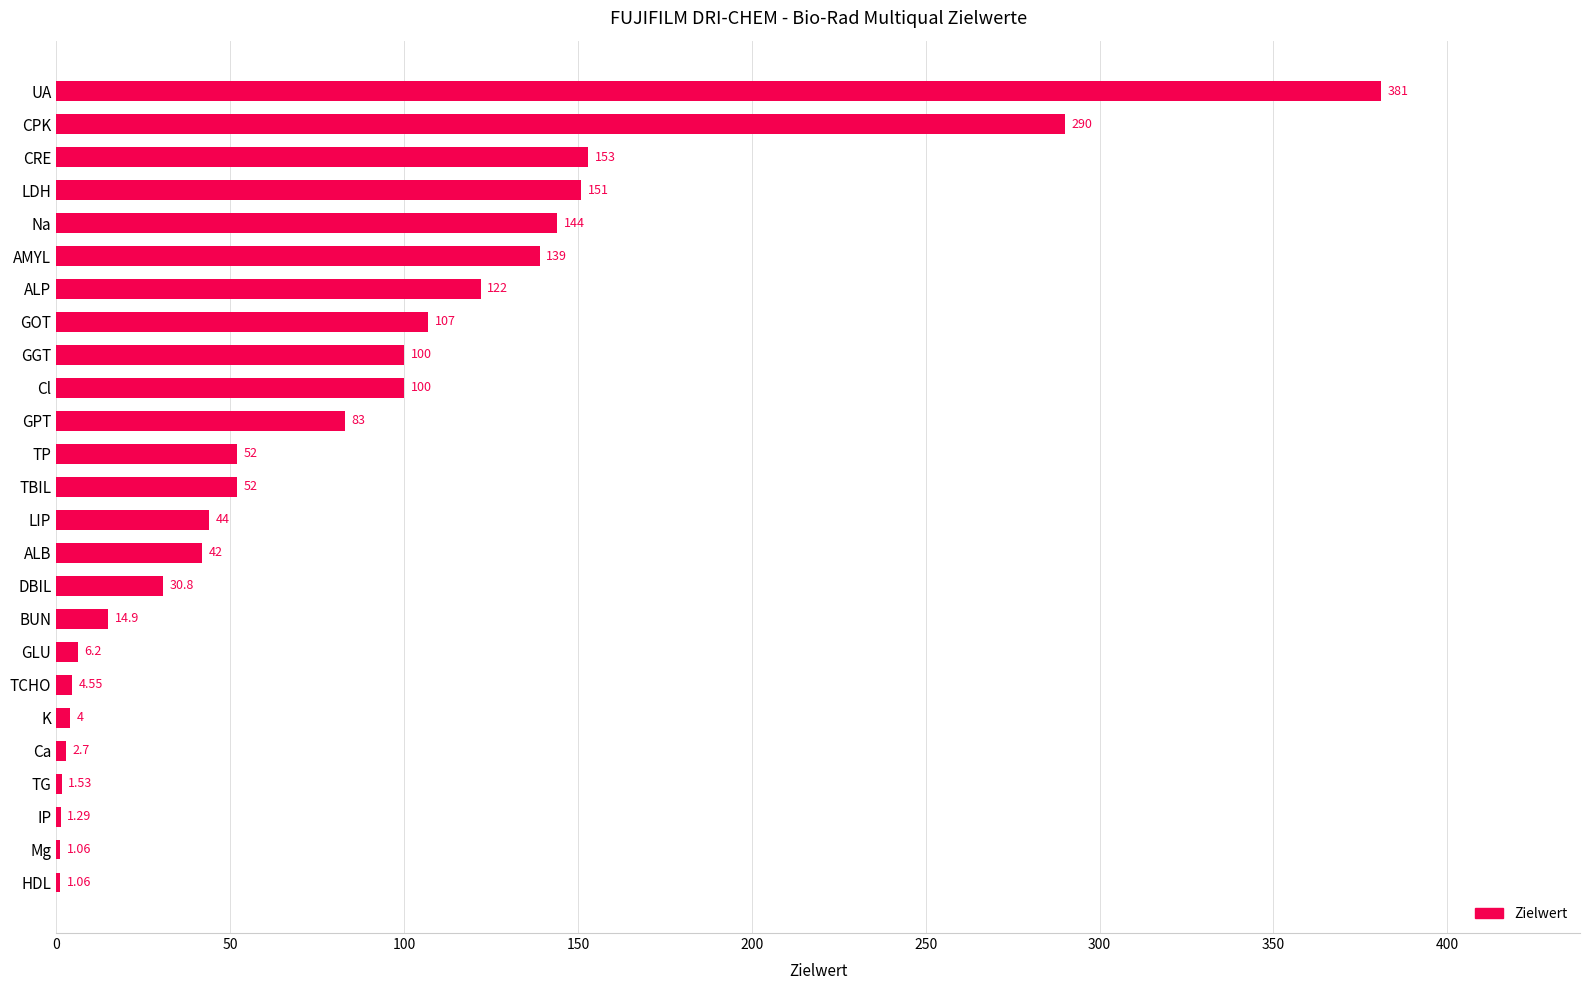

What is the average value?

81.1